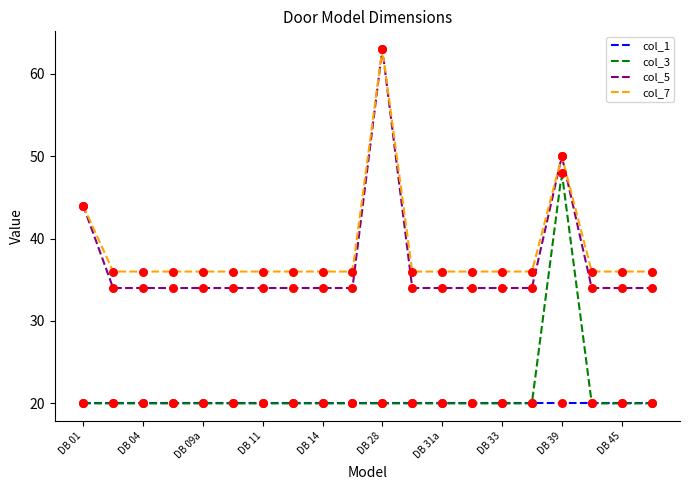

True or false: col_5 and col_1 intersect in this chart.

False